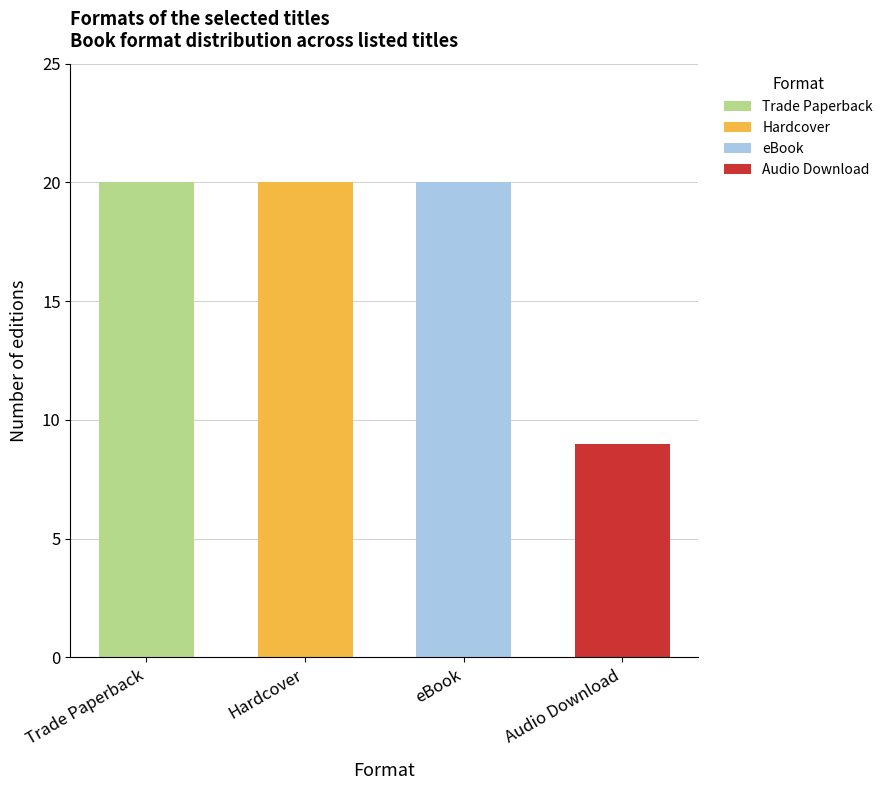

What is the label of the 2nd bar from the right?

eBook